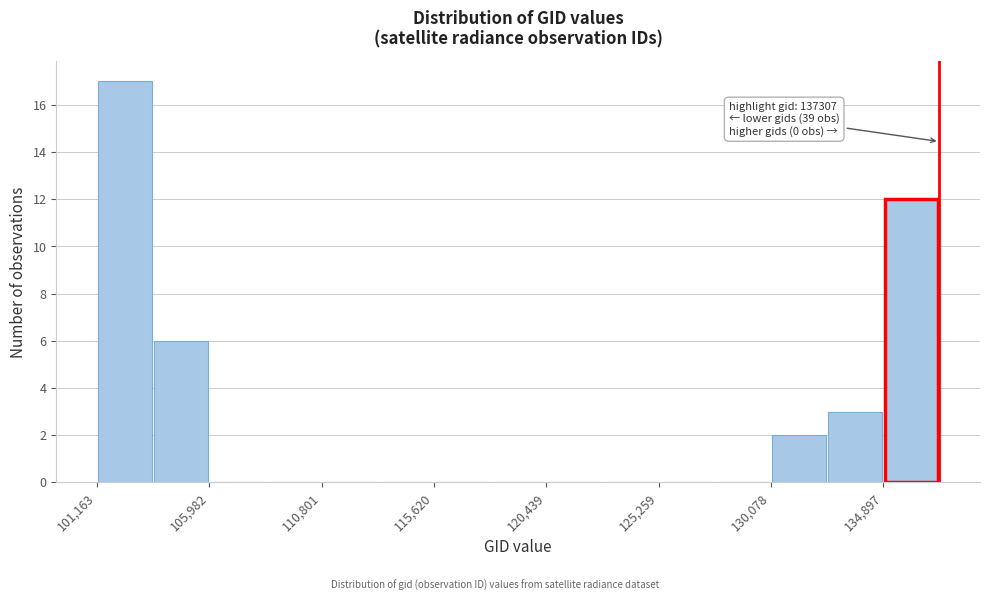

Which range on the x-axis has the tallest bar?

101000 to 103500